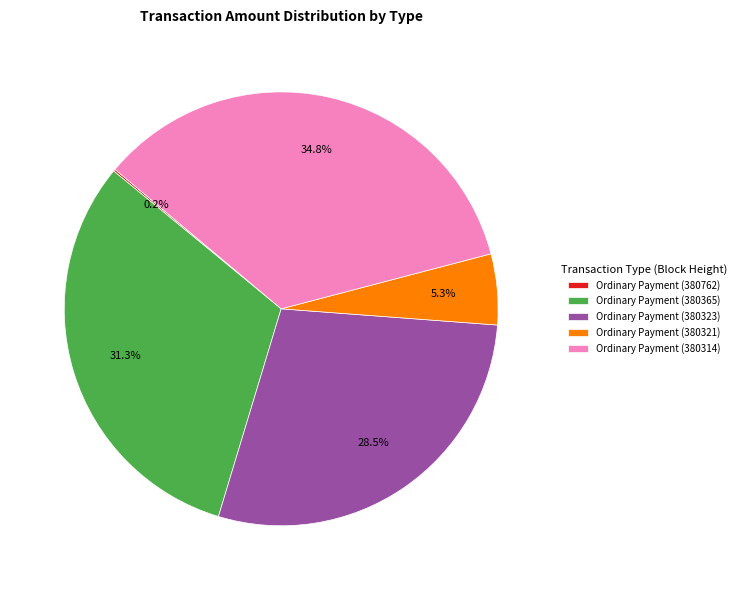

Between Ordinary Payment (380321) and Ordinary Payment (380323), which is larger?

Ordinary Payment (380323)